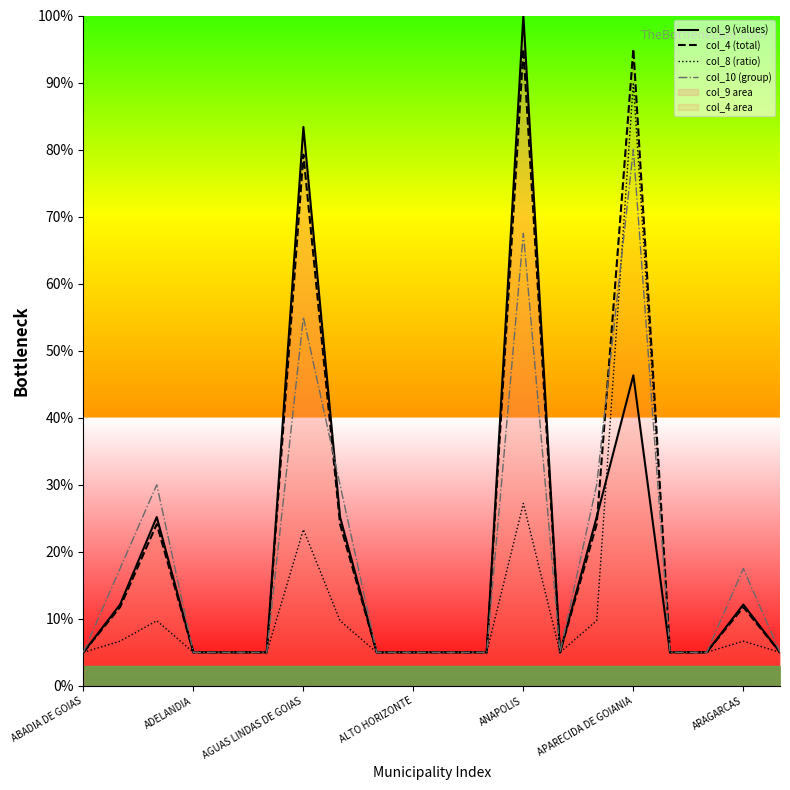

What is the maximum value shown in the chart?

100.0